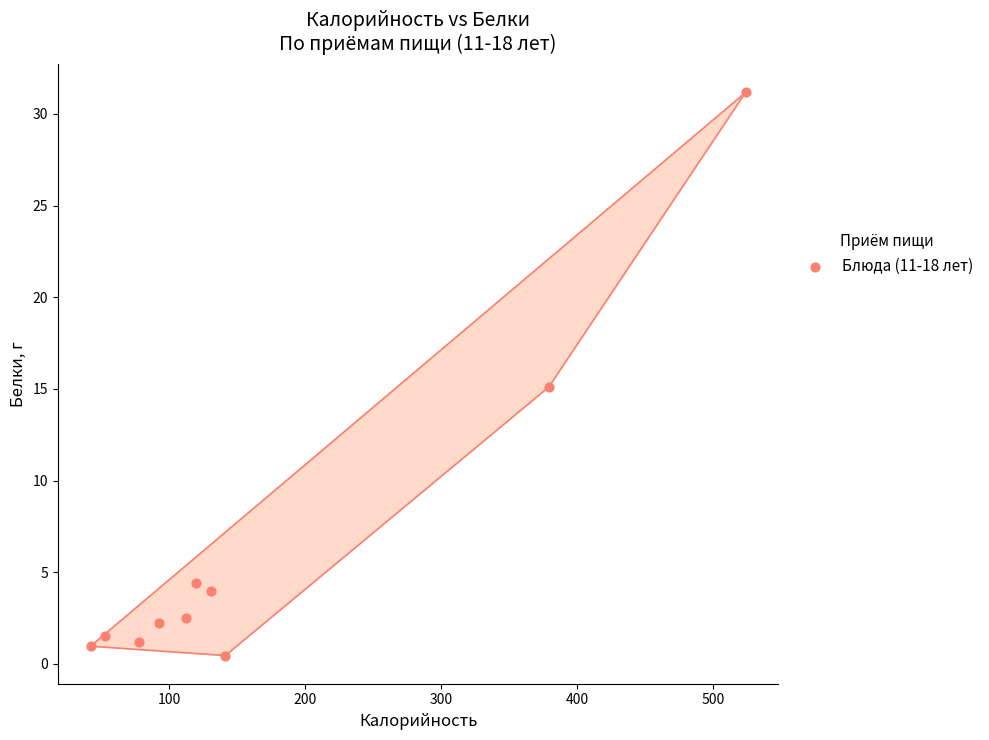

What is the average X value?

167.1